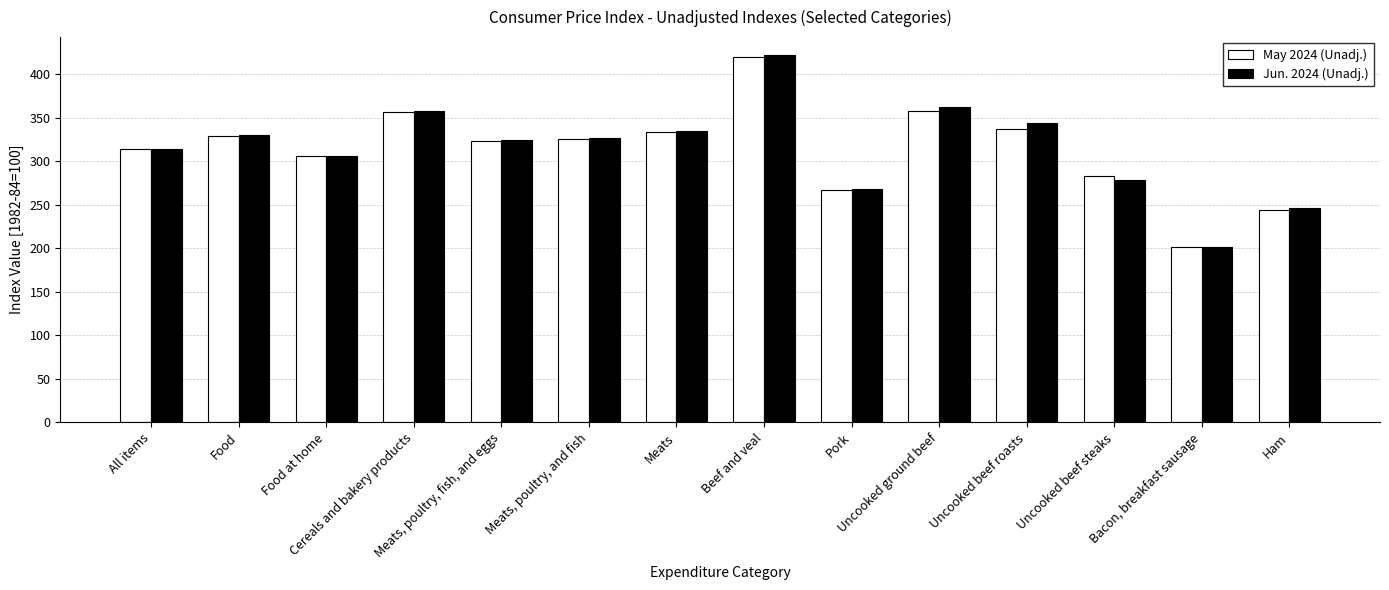

Are the bars horizontal?

No